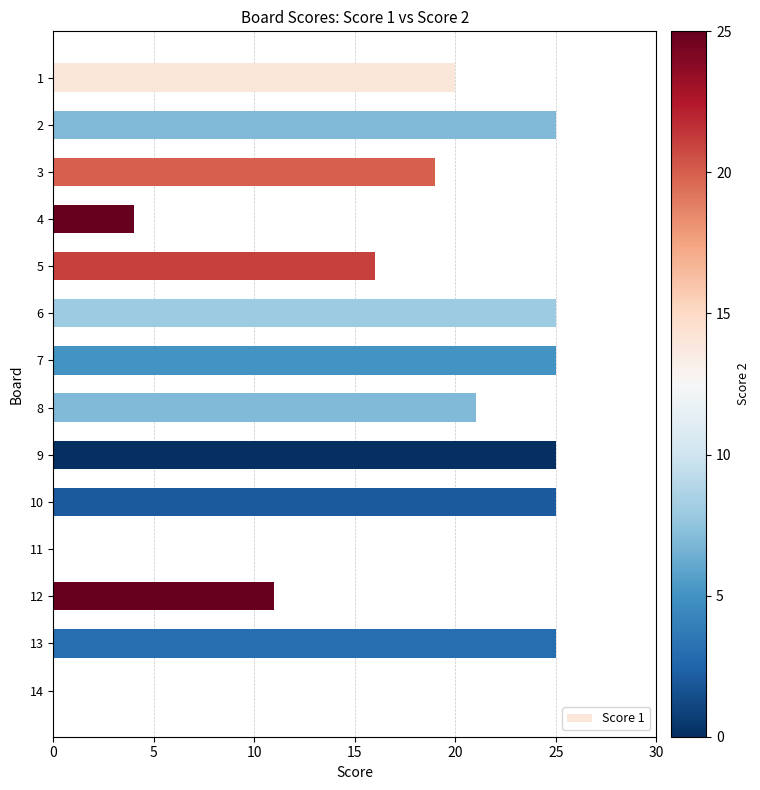

Which has a higher value, 12 or 9?

9